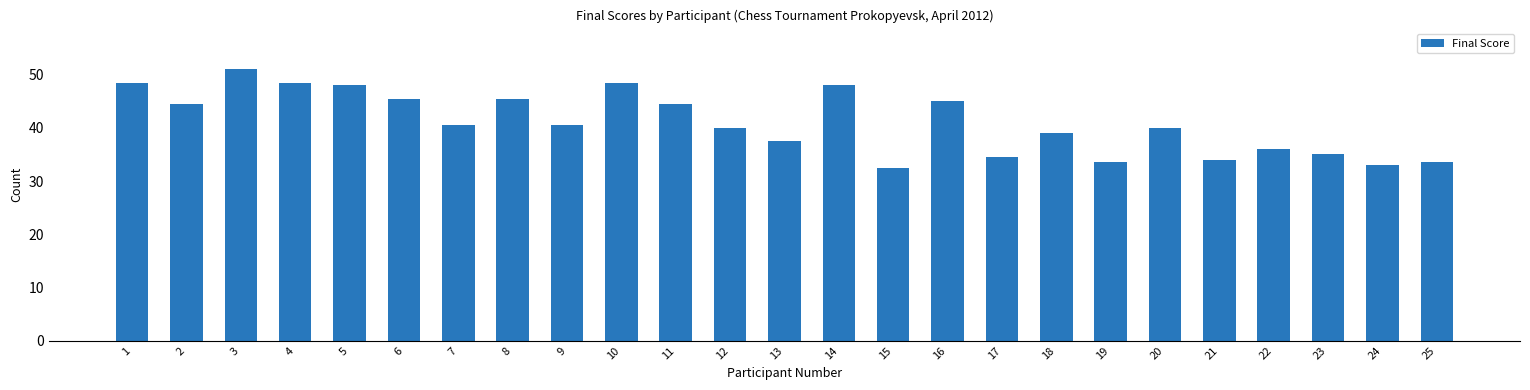

The chart shows a value of 16.1 at 12. True or false?

False